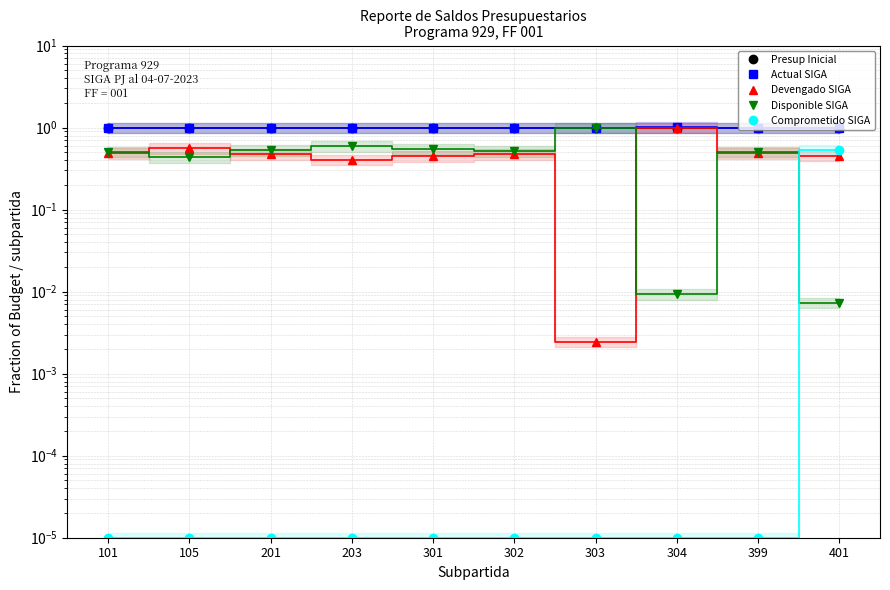

Reading right to left, what are all the values shown in this chart?

Presup Inicial: 1.0	1.0	1.0	1.0	1.0	1.0	1.0	1.0	1.0	1.0
Actual SIGA: 1.0	1.0	1.0	1.0	1.0	1.0	1.0	1.0	1.0	1.0
Devengado SIGA: 0.5	0.5	1.0	0.0	0.5	0.5	0.4	0.5	0.6	0.5
Disponible SIGA: 0.0	0.5	0.0	1.0	0.5	0.5	0.6	0.5	0.4	0.5
Comprometido SIGA: 0.5	0.0	0.0	0.0	0.0	0.0	0.0	0.0	0.0	0.0